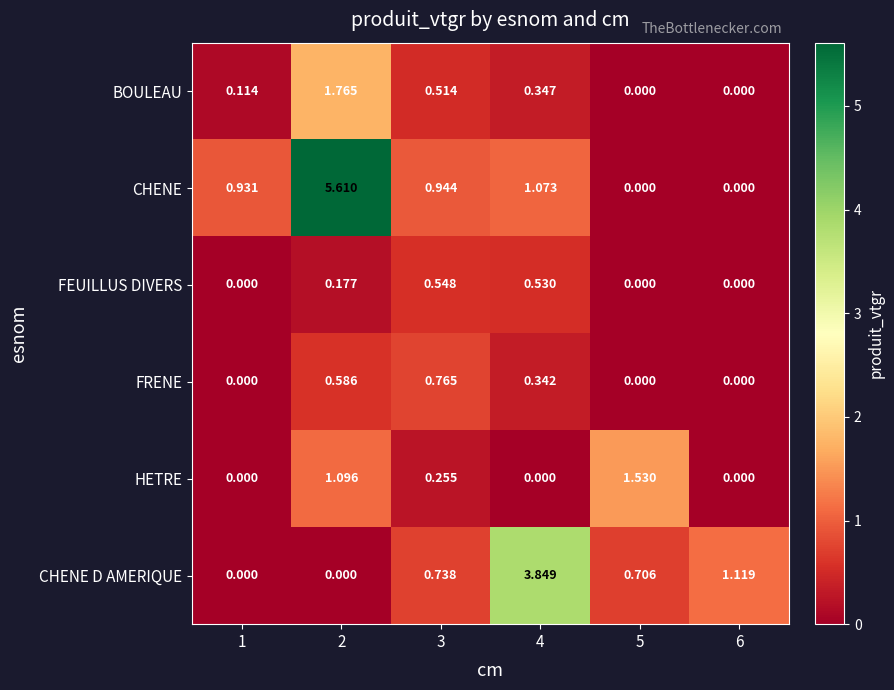

Which series changed the most between 5 and 6?

HETRE